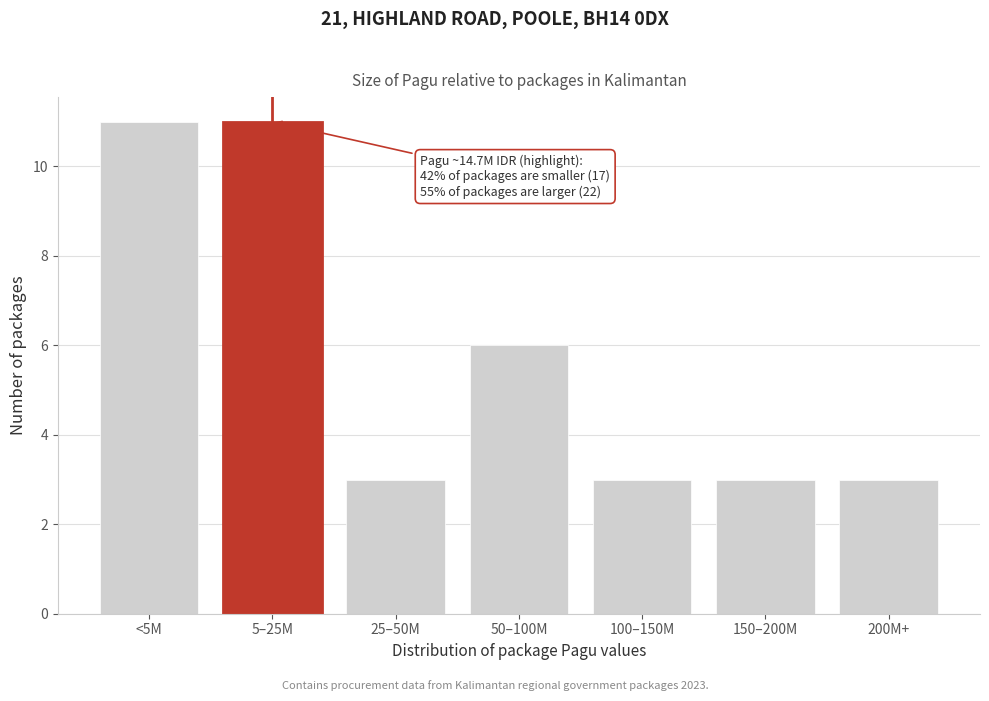

Reading left to right, extract all data points from this chart.

11	11	3	6	3	3	3